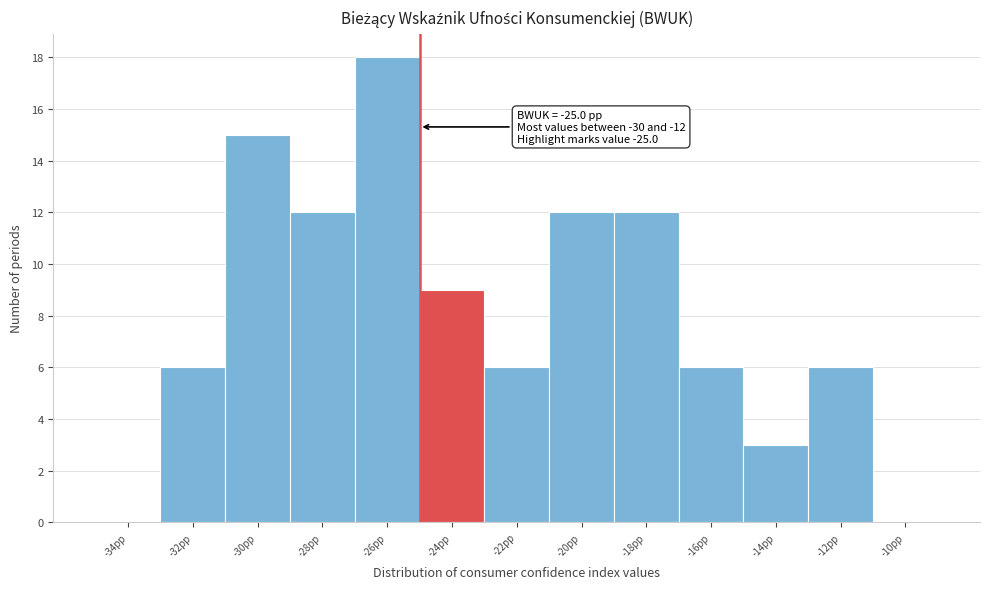

Over which range of the x-axis is the bar tallest?

-27 to -25